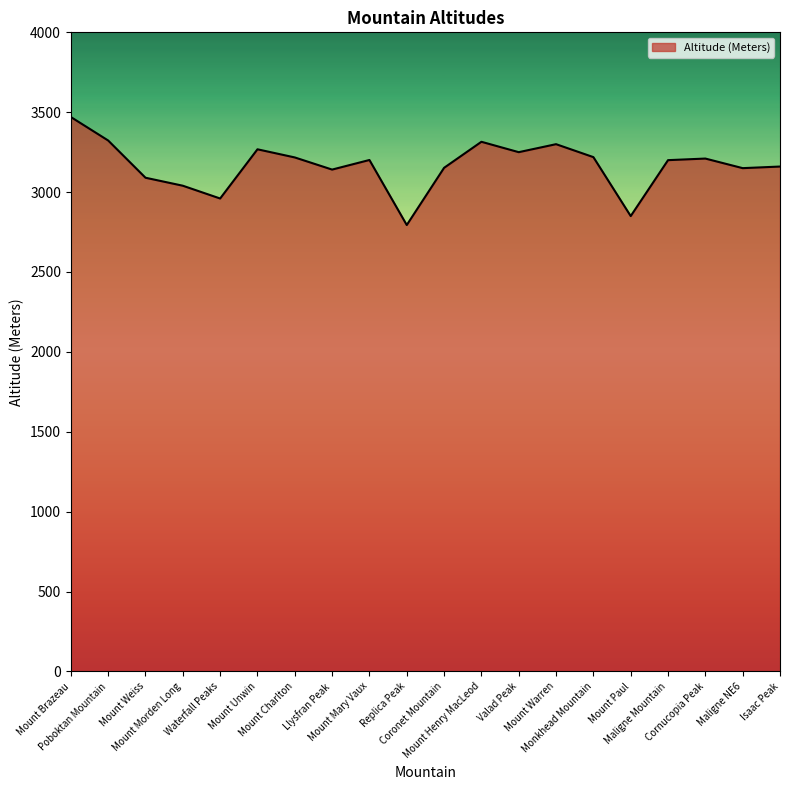

What is the change in value from Mount Brazeau to Mount Charlton?

-253